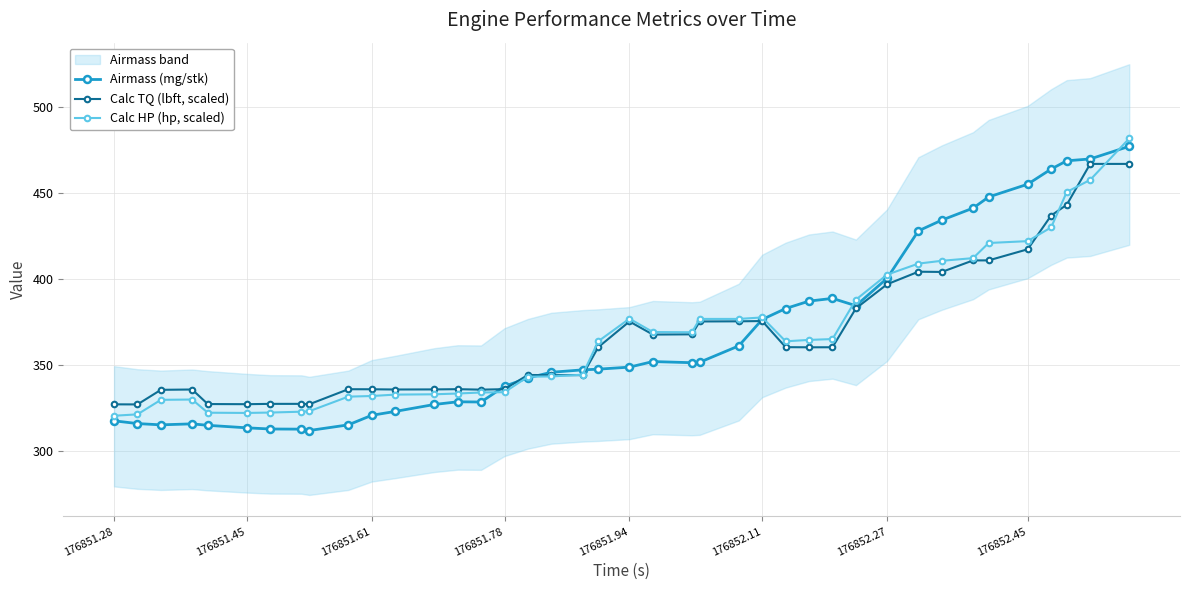

Does the chart have visible grid lines?

Yes